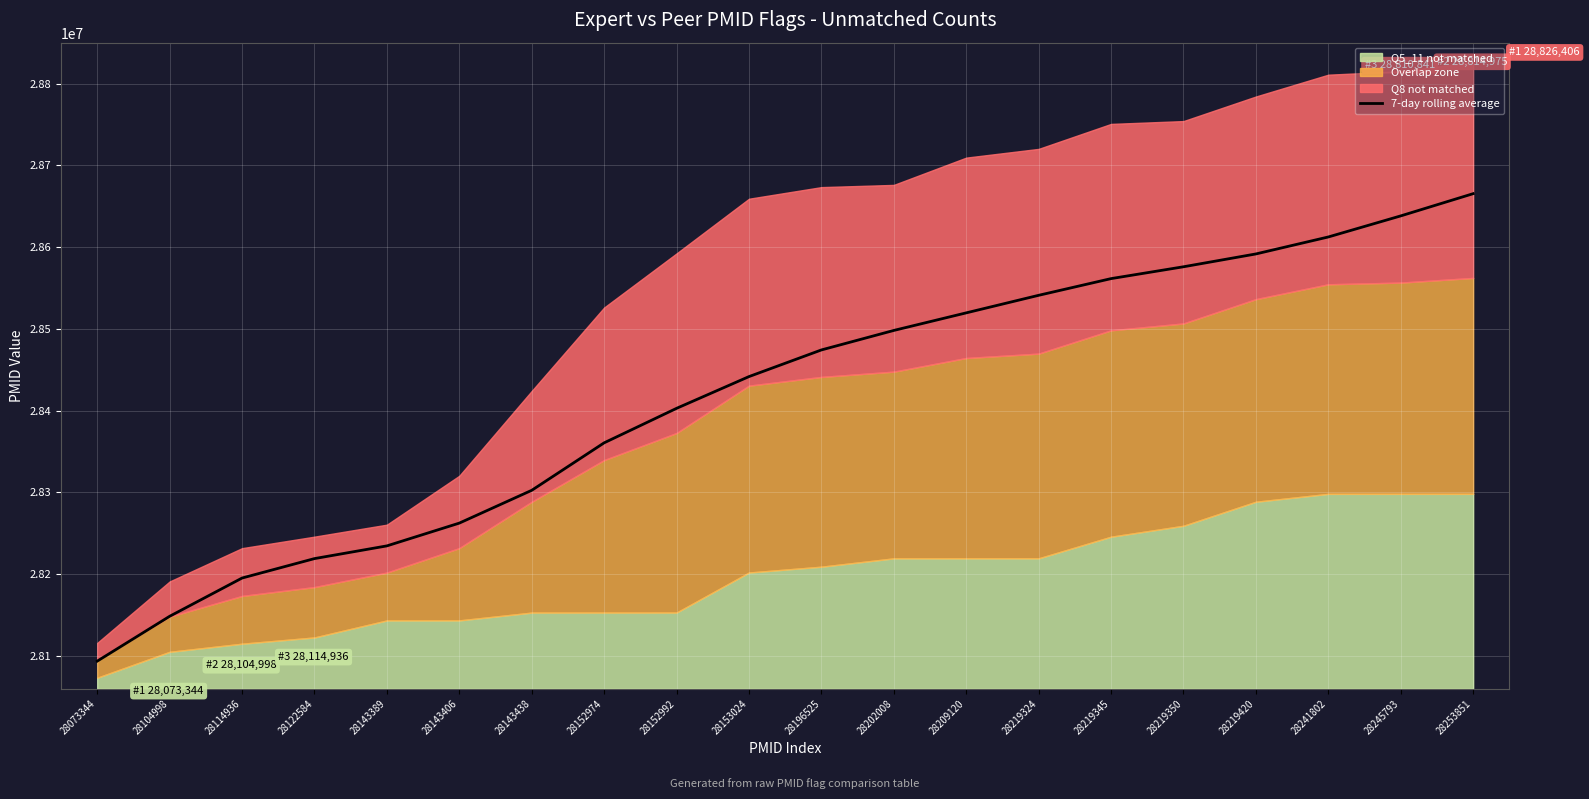

Count the number of categories in the chart.

20